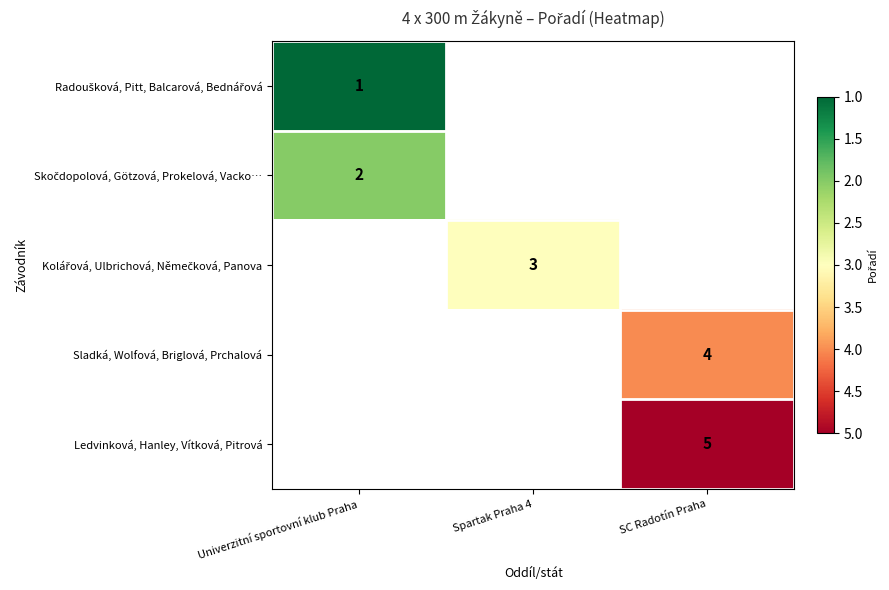

What is the spread (max minus min) of values at Univerzitní sportovní klub Praha?

1.0